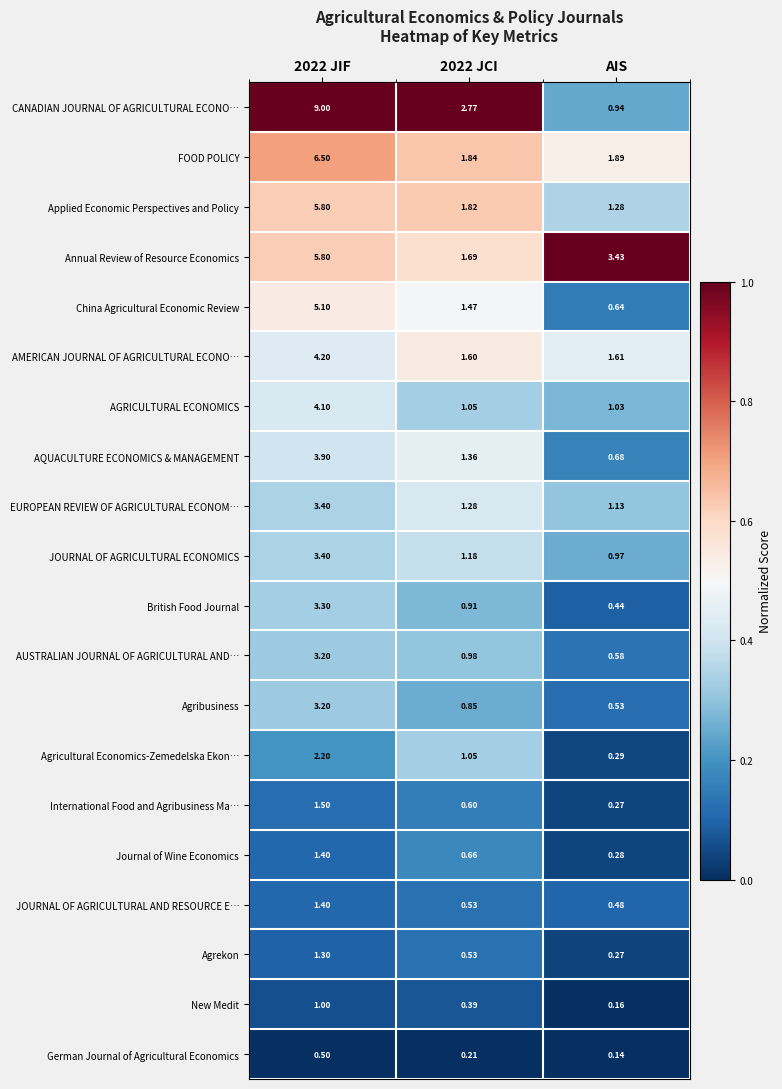

At which category does the chart reach its minimum across all series?

AIS